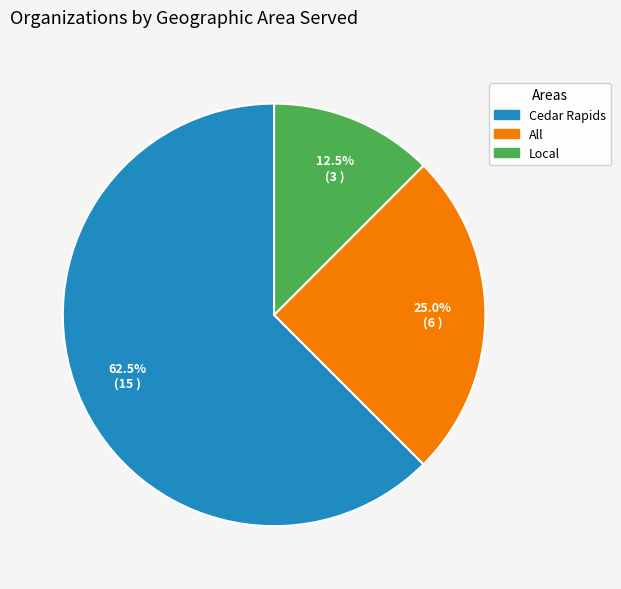

Between All and Cedar Rapids, which is larger?

Cedar Rapids